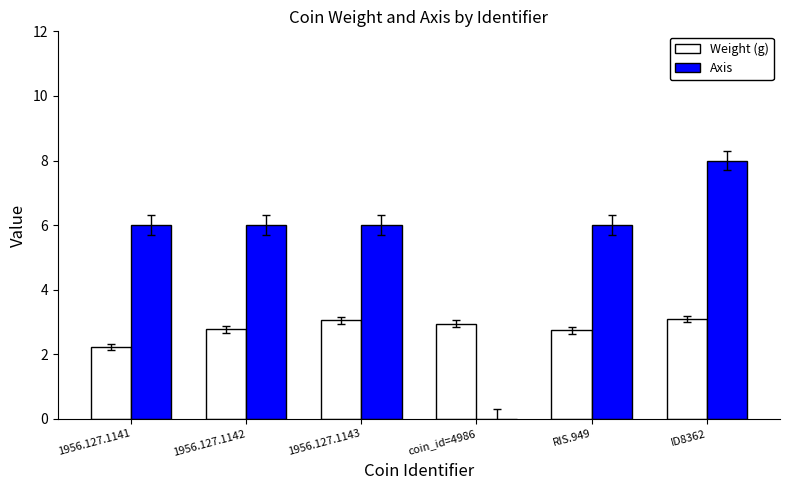

What is the sum of all Weight (g) values?

16.8